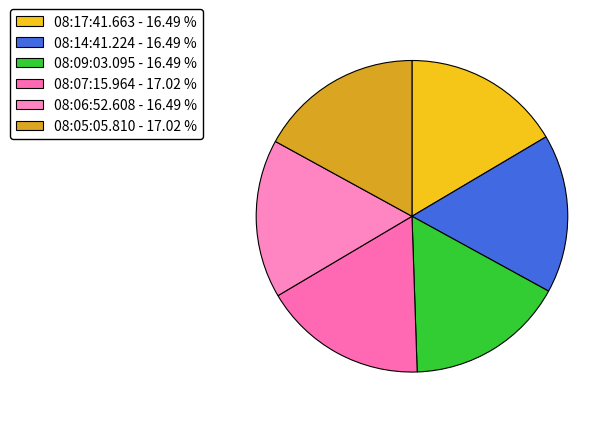

Is it true that 08:17:41.663 is 6% of the pie?

False